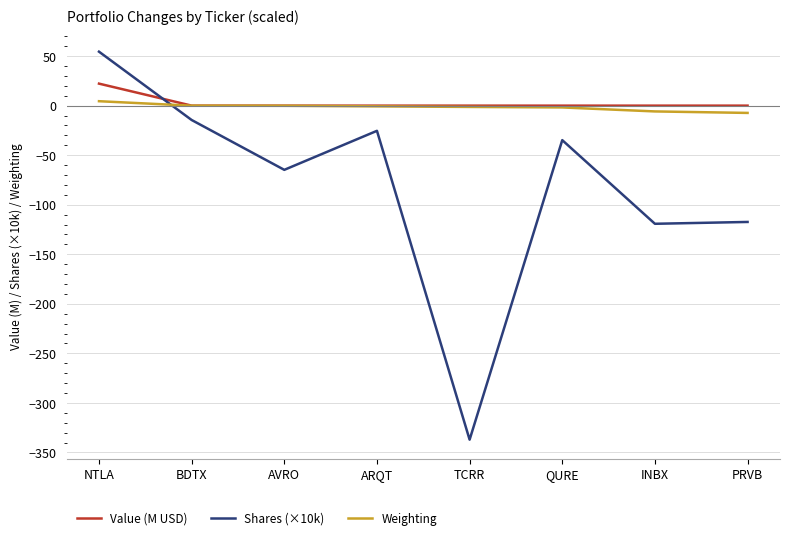

List the series in order of their peak value, highest first.

Shares (×10k), Value (M USD), Weighting